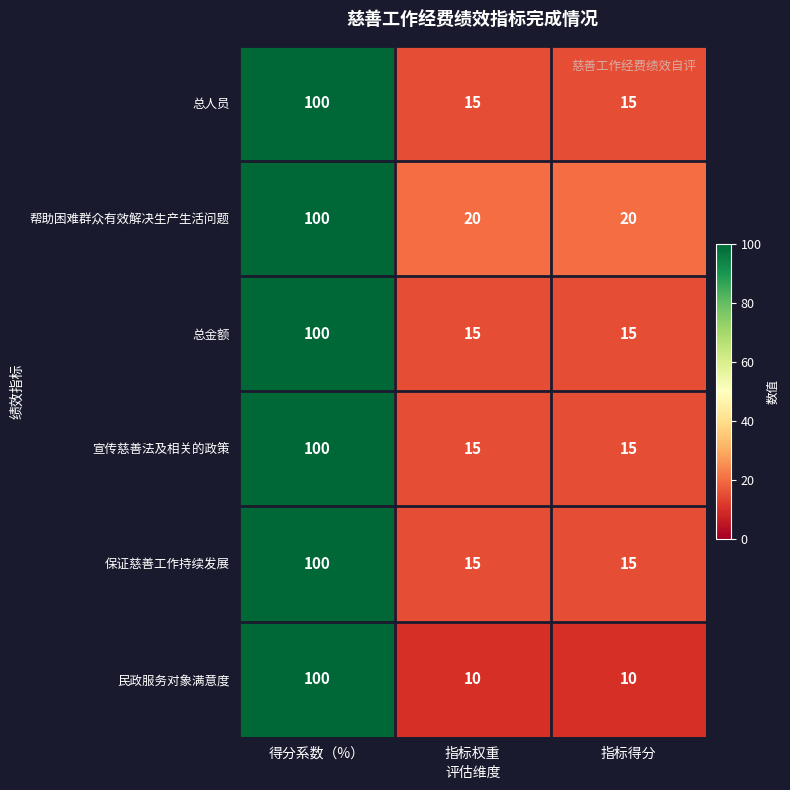

What is the sum of the 保证慈善工作持续发展 values at 指标得分 and 得分系数（%）?

115